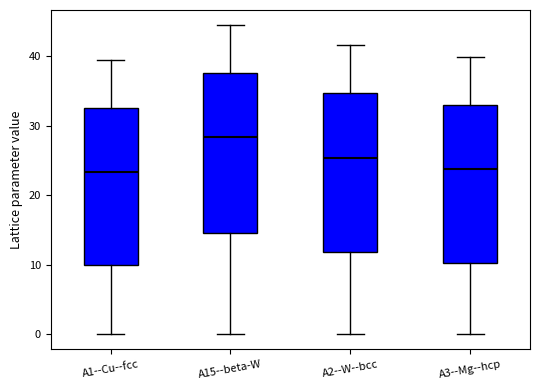

Reading left to right, read every box against the y-axis: the position of its median line, the range the box covers, and the ends of its whiskers. The values are not printed on the chart, so give them approximately, as read against the axis.

A1--Cu--fcc: median 23, box 10 to 33, whiskers 0 to 39
A15--beta-W: median 28, box 15 to 38, whiskers 0 to 44
A2--W--bcc: median 25, box 12 to 35, whiskers 0 to 42
A3--Mg--hcp: median 24, box 10 to 33, whiskers 0 to 40